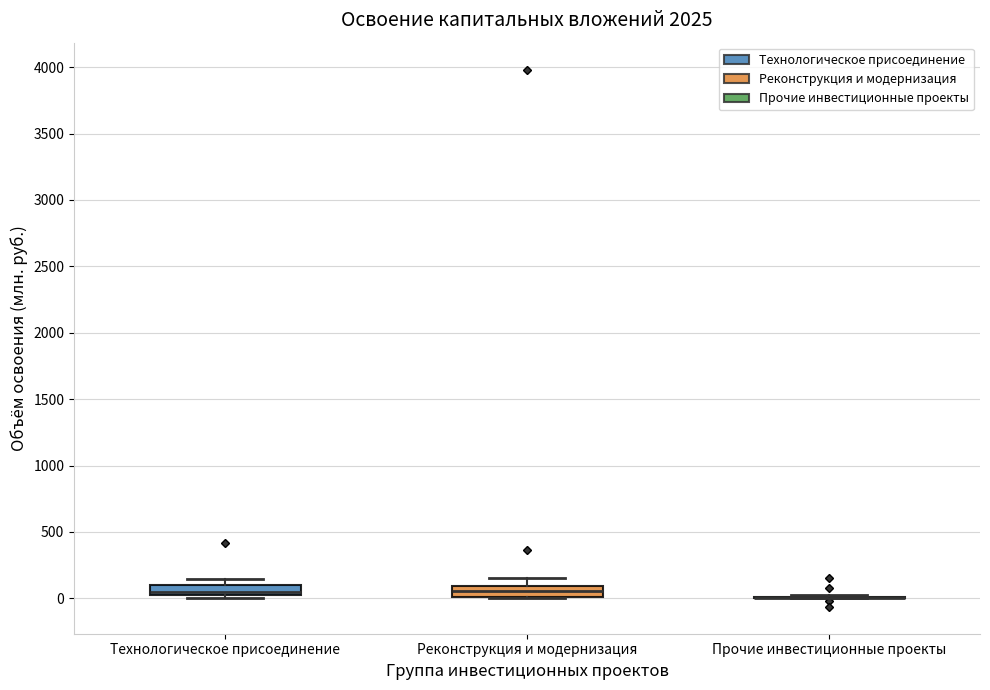

Where does the median line of the box for Реконструкция и модернизация sit on the y-axis? The values are not printed on the chart, so give them approximately, as read against the axis.

50